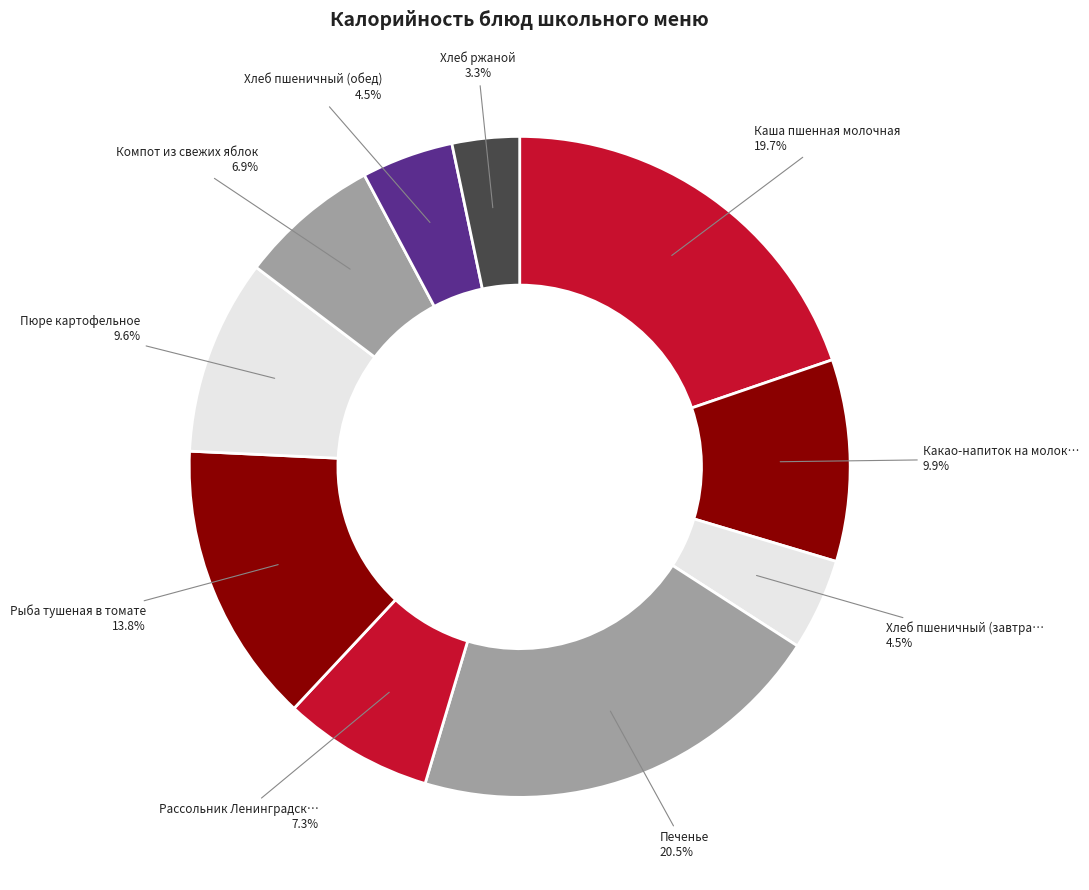

To the nearest percent, what is the difference between the largest and smallest slice percentages?

17%